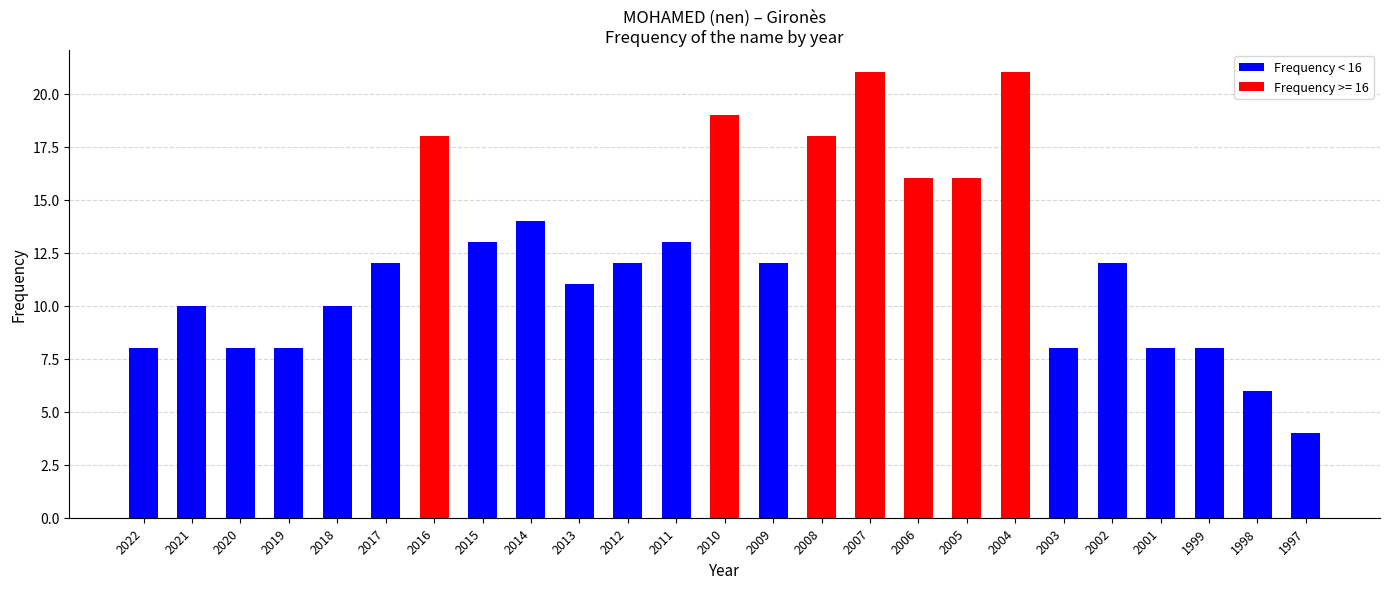

What is the difference between the values at 2020 and 2006?

8